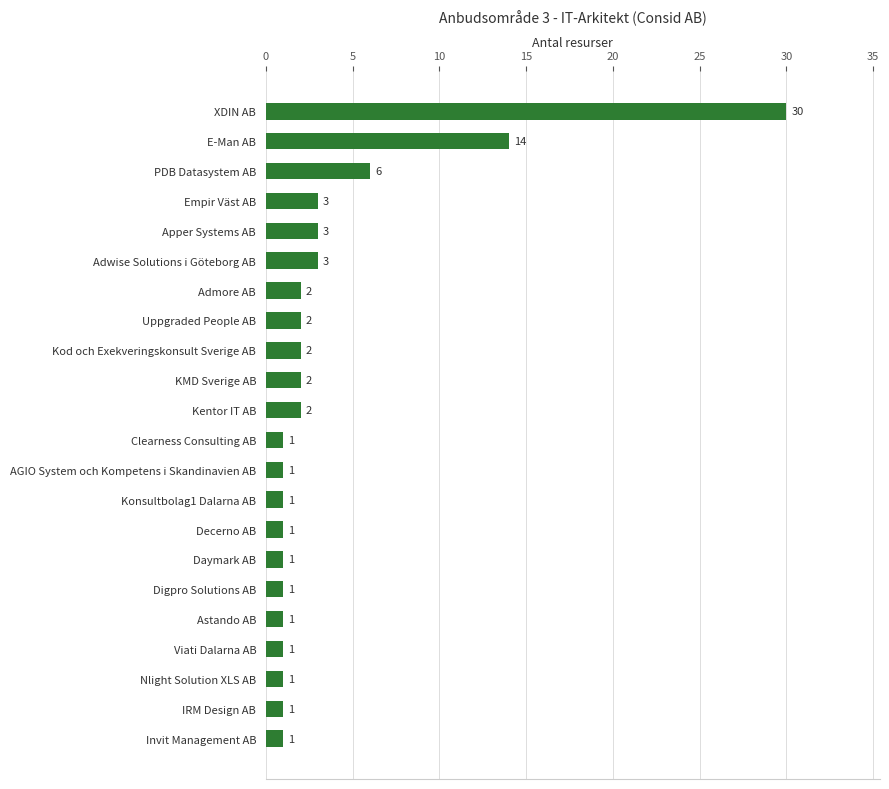

Which has a higher value, Daymark AB or KMD Sverige AB?

KMD Sverige AB